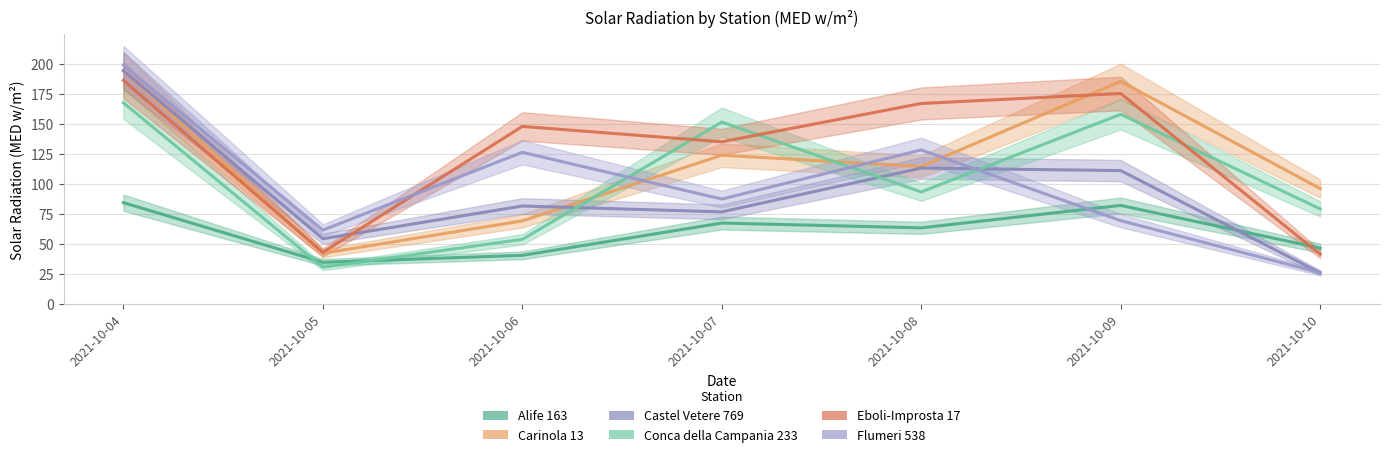

Reading left to right, what are all the values shown in this chart?

Alife 163: 2021-10-04=84.3	2021-10-05=34.6	2021-10-06=40.4	2021-10-07=67.3	2021-10-08=63.3	2021-10-09=82.0	2021-10-10=46.4
Carinola 13: 2021-10-04=194.3	2021-10-05=42.1	2021-10-06=69.1	2021-10-07=123.8	2021-10-08=114.4	2021-10-09=185.3	2021-10-10=96.0
Castel Vetere 769: 2021-10-04=194.2	2021-10-05=54.2	2021-10-06=81.5	2021-10-07=76.6	2021-10-08=113.1	2021-10-09=111.0	2021-10-10=25.8
Conca della Campania 233: 2021-10-04=167.5	2021-10-05=30.5	2021-10-06=53.7	2021-10-07=151.4	2021-10-08=93.2	2021-10-09=157.9	2021-10-10=79.1
Eboli-Improsta 17: 2021-10-04=186.2	2021-10-05=42.9	2021-10-06=147.8	2021-10-07=135.0	2021-10-08=166.9	2021-10-09=175.2	2021-10-10=41.3
Flumeri 538: 2021-10-04=198.9	2021-10-05=61.4	2021-10-06=126.2	2021-10-07=87.3	2021-10-08=128.2	2021-10-09=69.3	2021-10-10=25.9